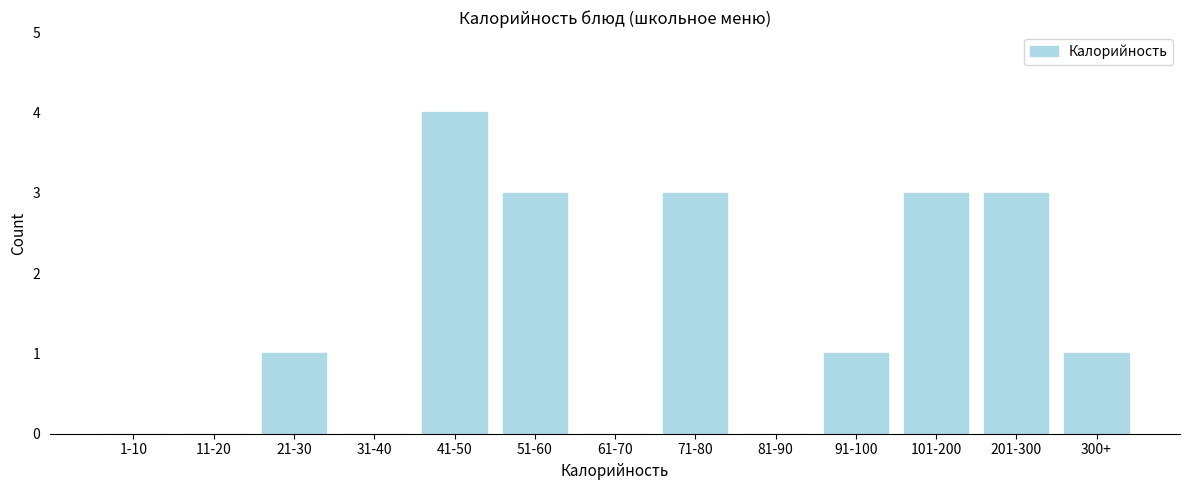

Reading left to right, extract all data points from this chart.

1-10=0	11-20=0	21-30=1	31-40=0	41-50=4	51-60=3	61-70=0	71-80=3	81-90=0	91-100=1	101-200=3	201-300=3	300+=1